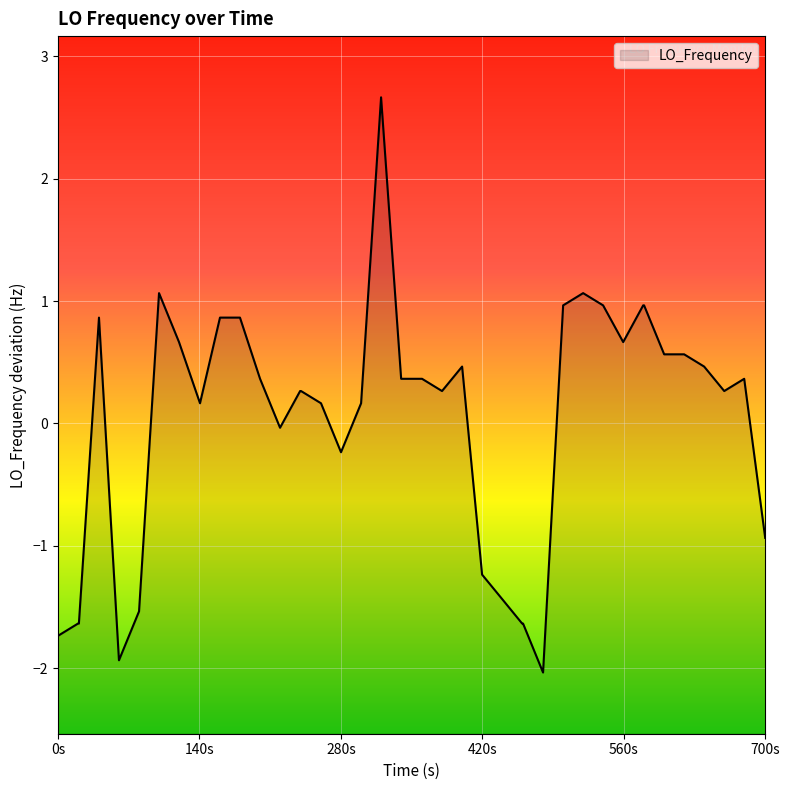

Is it true that the value at 31 is 1.0?

False